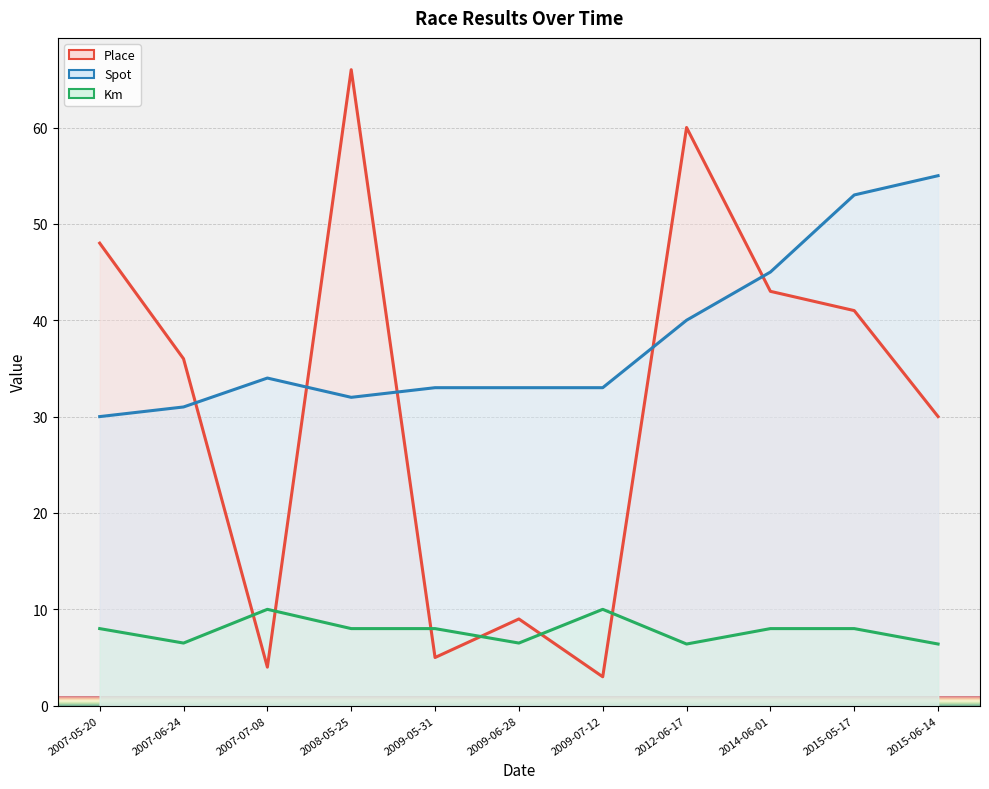

What is the total value across all series at 2014-06-01?

96.0